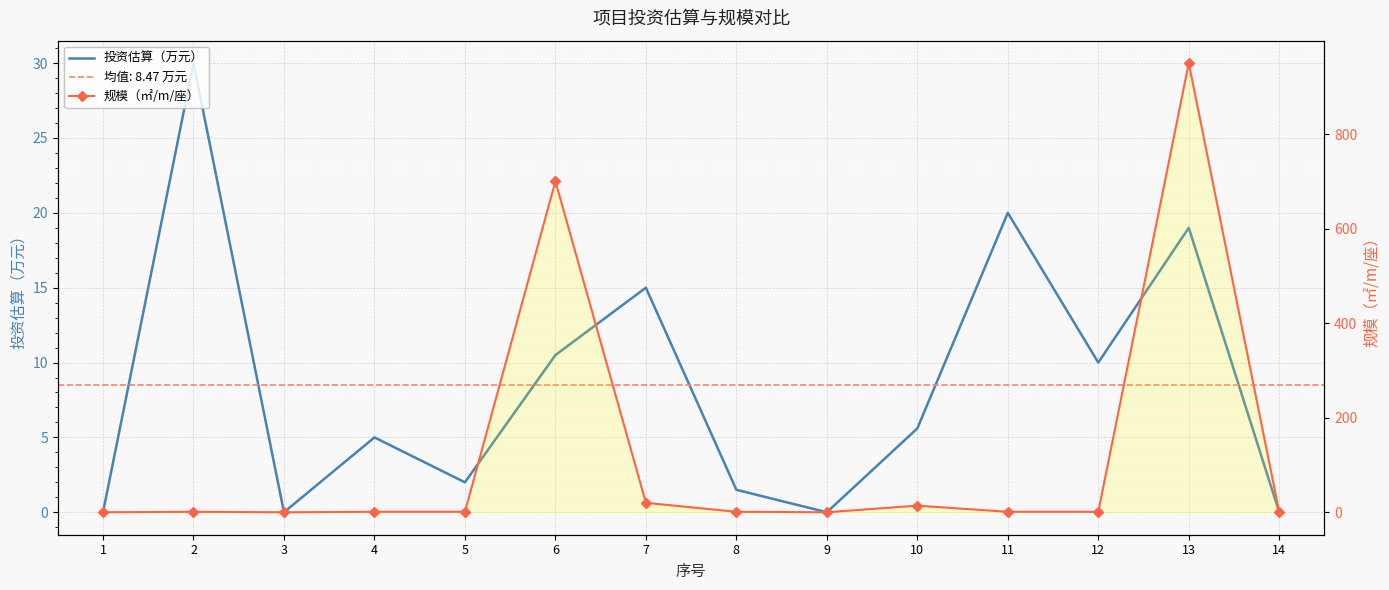

The 投资估算（万元） series shows 1.5 at 8. True or false?

True